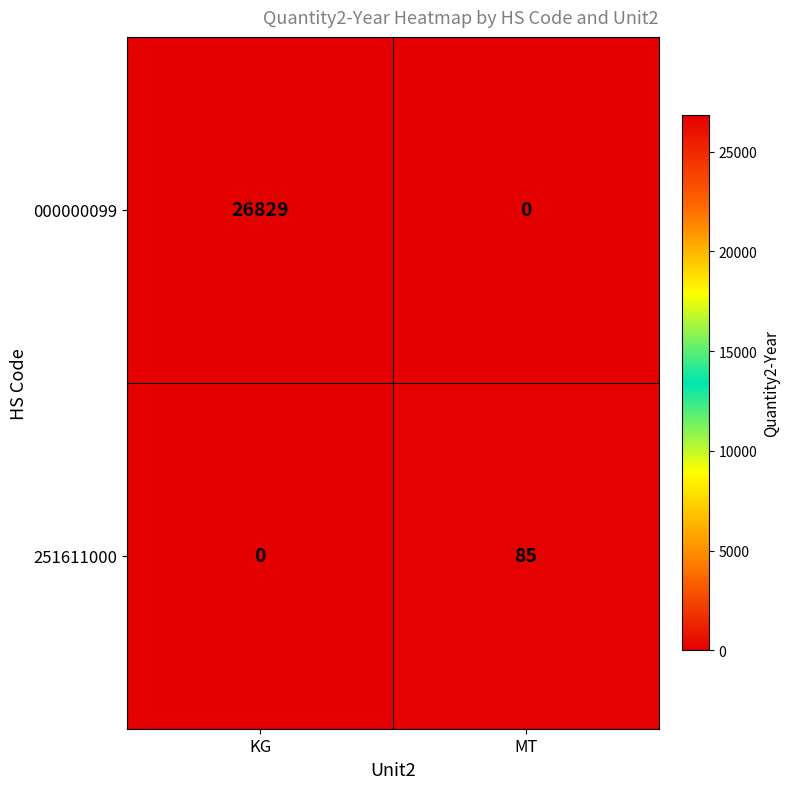

Rank the series at MT from lowest to highest value.

000000099, 251611000